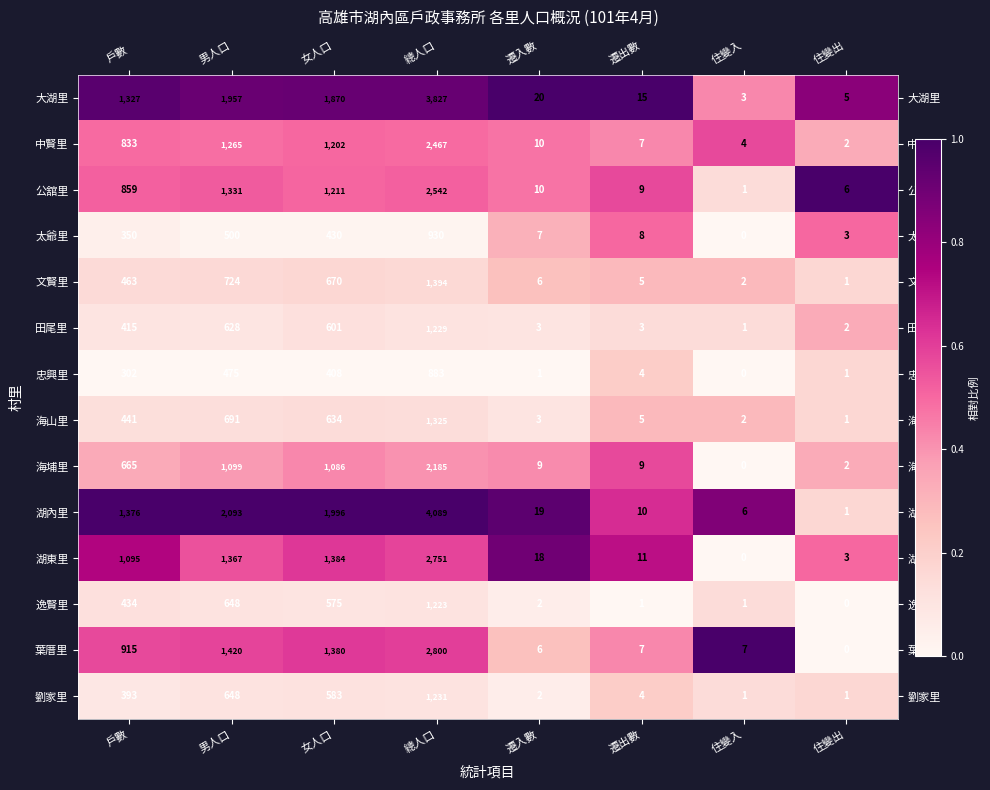

At which label does 忠興里 reach its minimum?

住變入